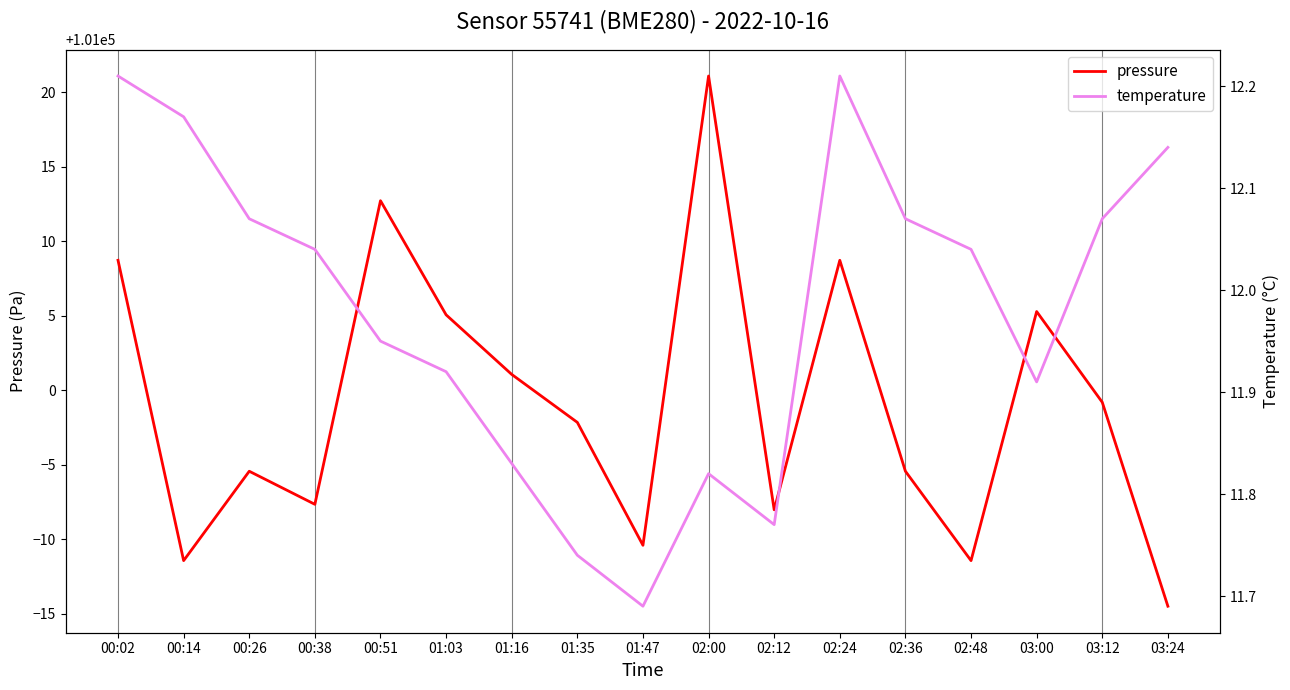

The pressure series shows 101005.1 at 01:03. True or false?

True